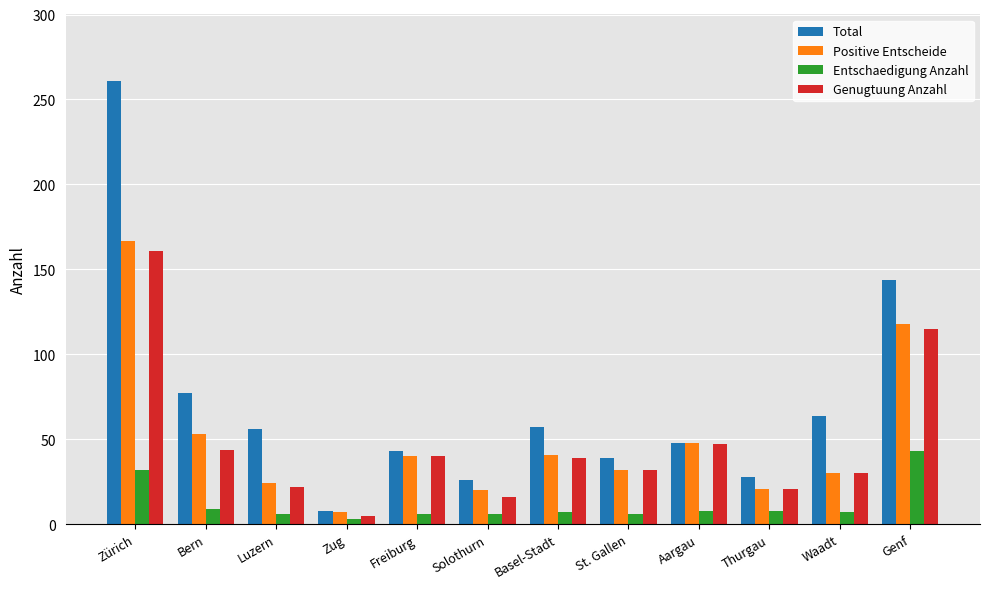

At which label is Entschaedigung Anzahl closest to 23?

Zürich